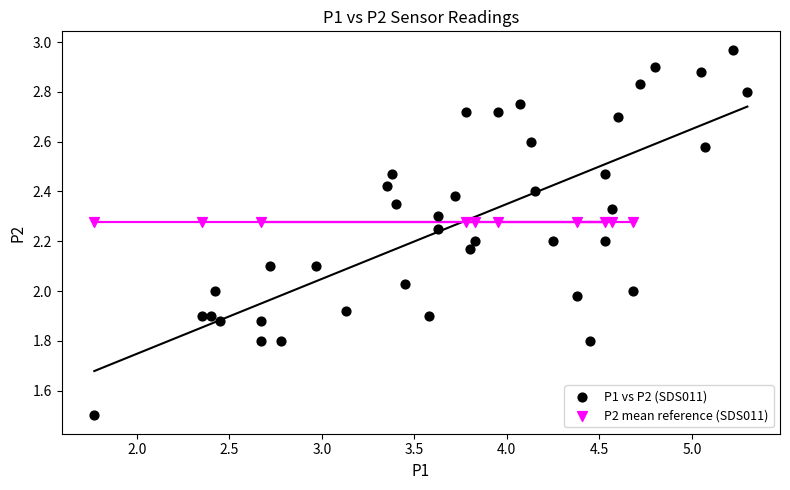

Which series contains the lowest Y value?

P1 vs P2 (SDS011)